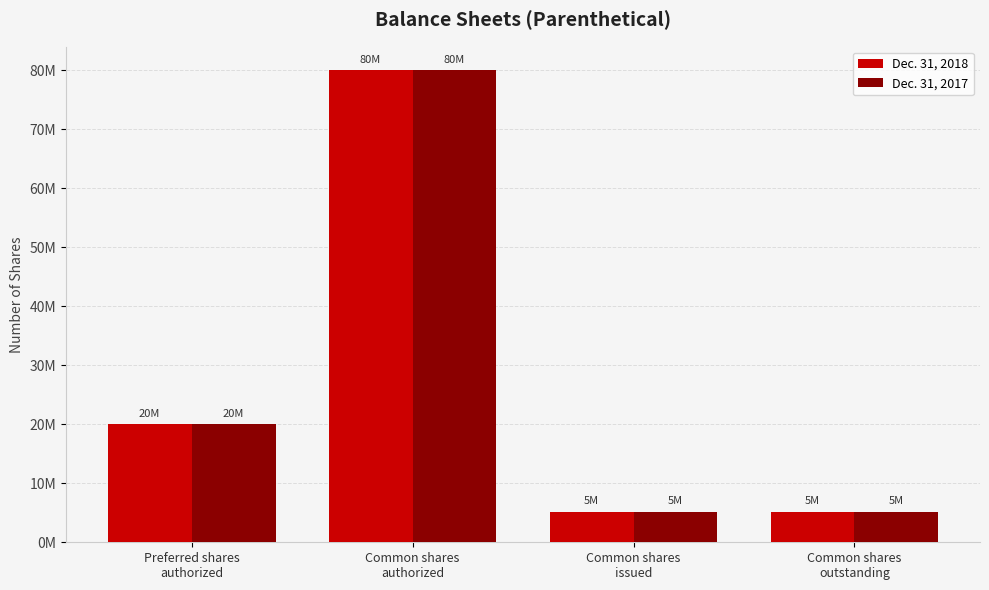

Which series has the largest total across all categories?

Dec. 31, 2018